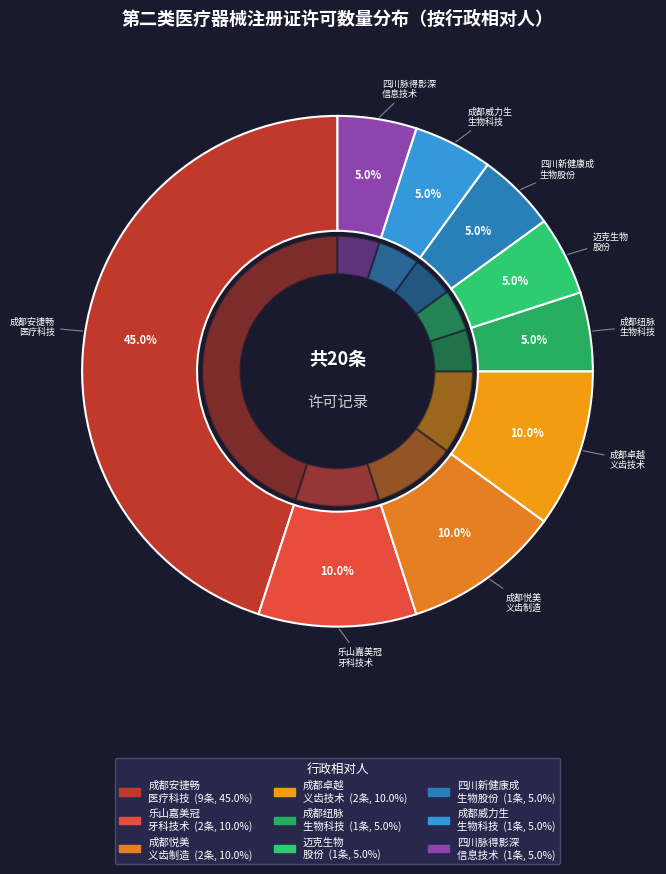

To the nearest percent, what portion does 成都安捷畅医疗科技有限公司 represent?

45%